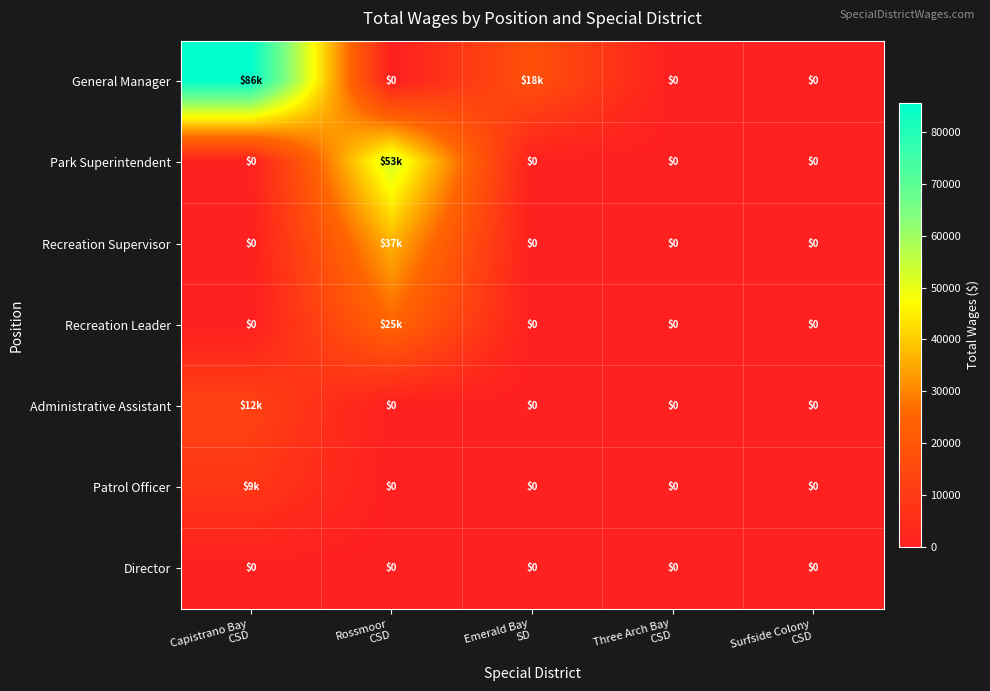

Which category has the lowest value in the Patrol Officer series?

Rossmoor CSD